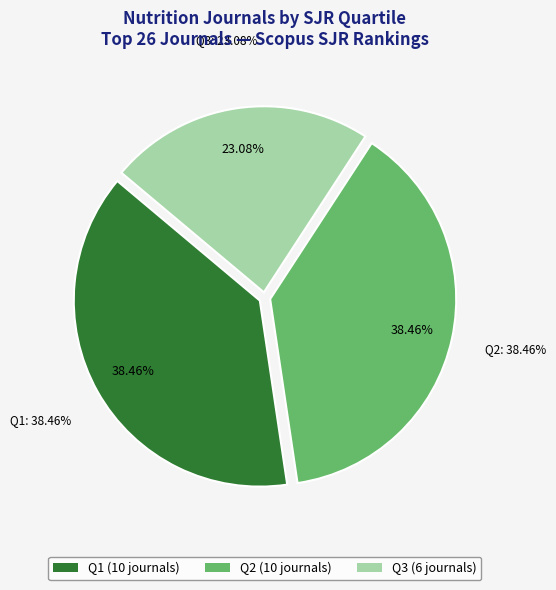

To the nearest percent, what is the combined percentage of Q2 and Q3?

62%